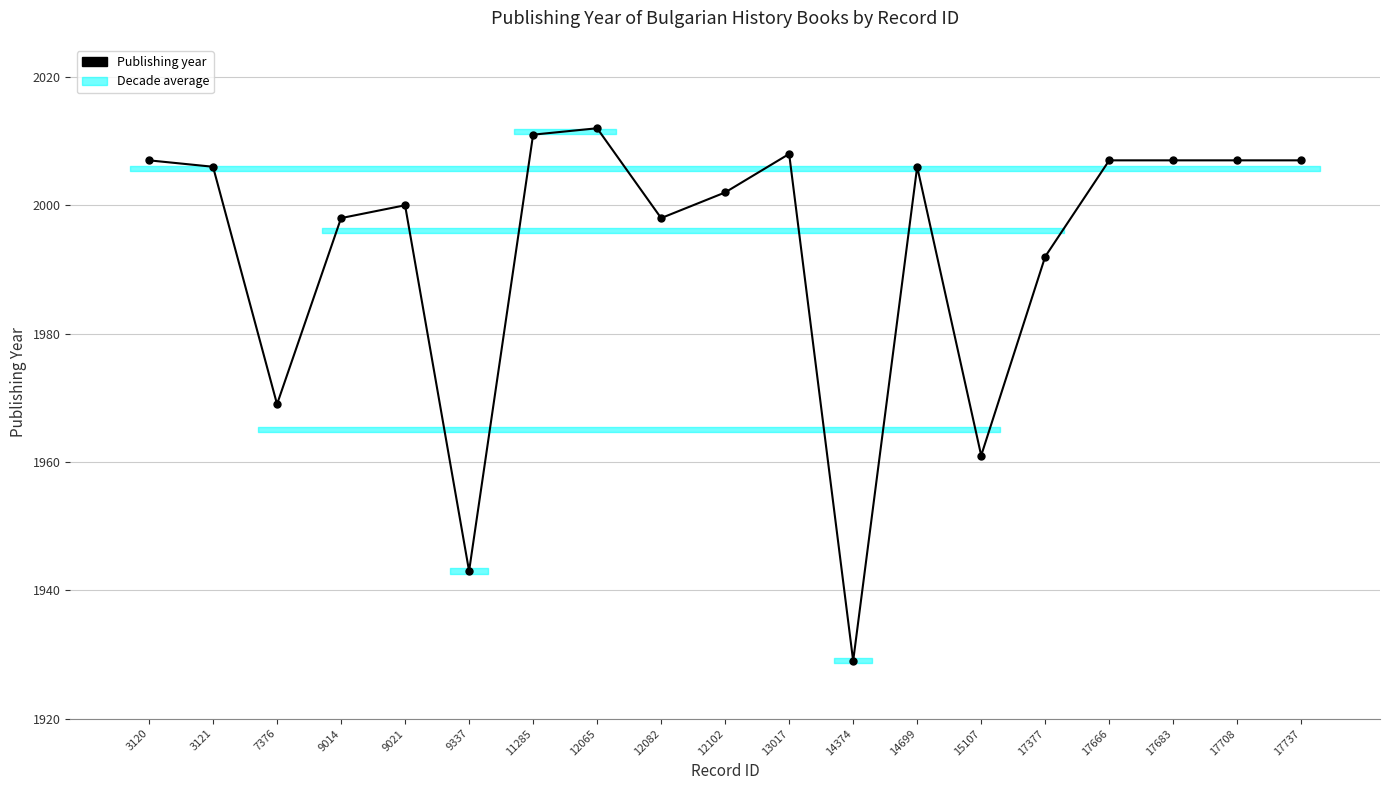

What is the value of the 13th point from the left?

2006